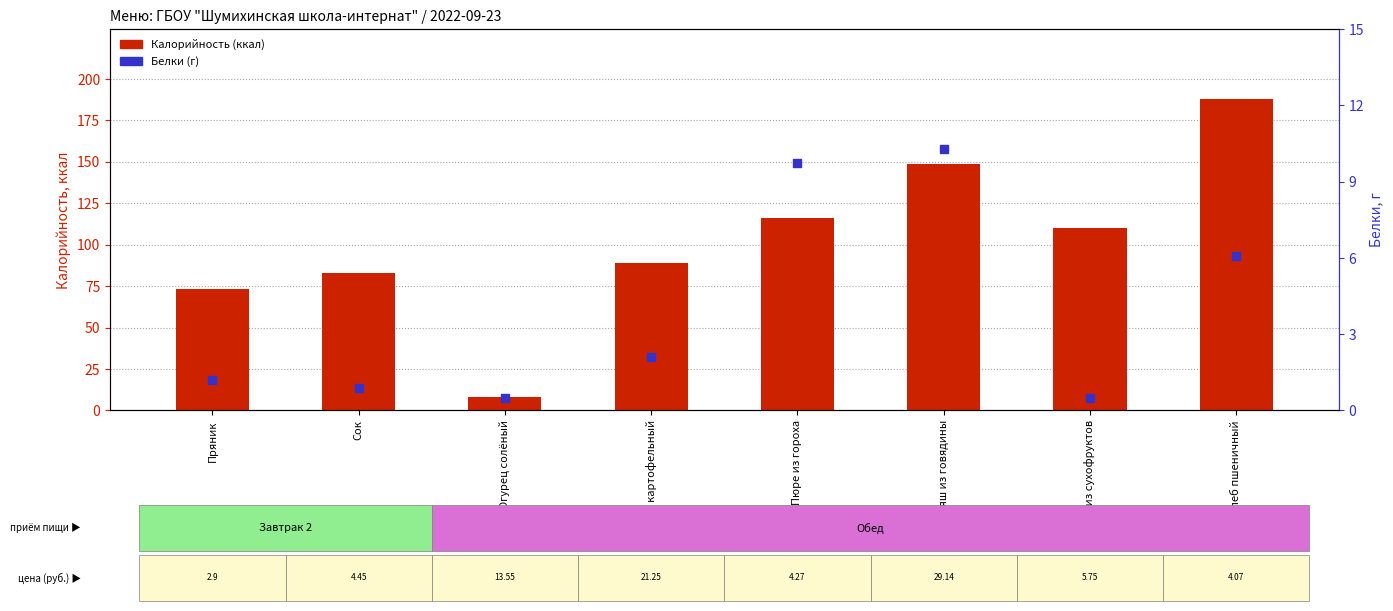

Which series has the largest total across all categories?

Калорийность (ккал)